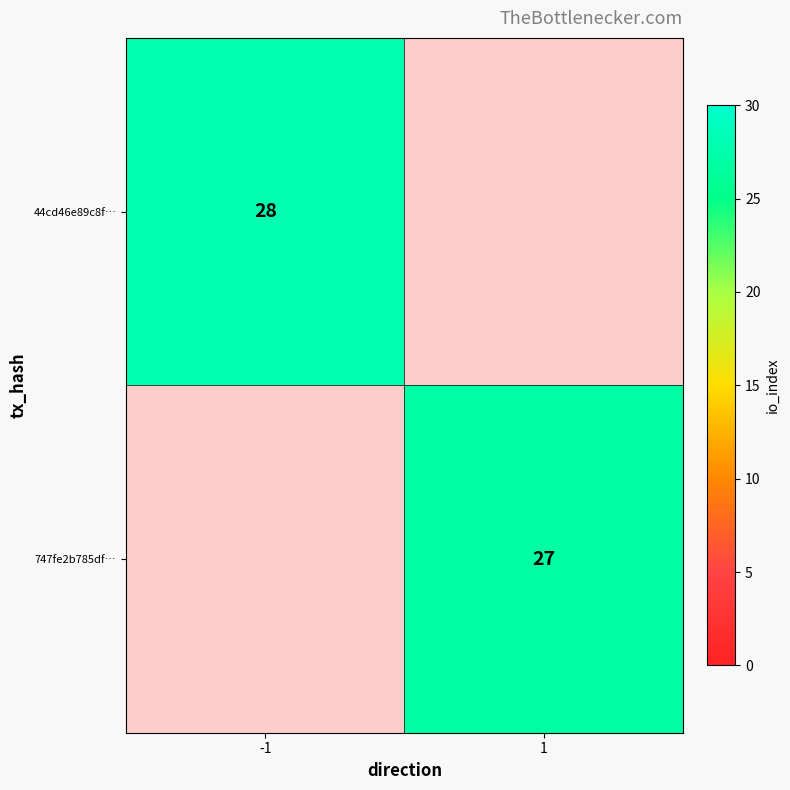

Which has a higher value, 1 or -1?

-1